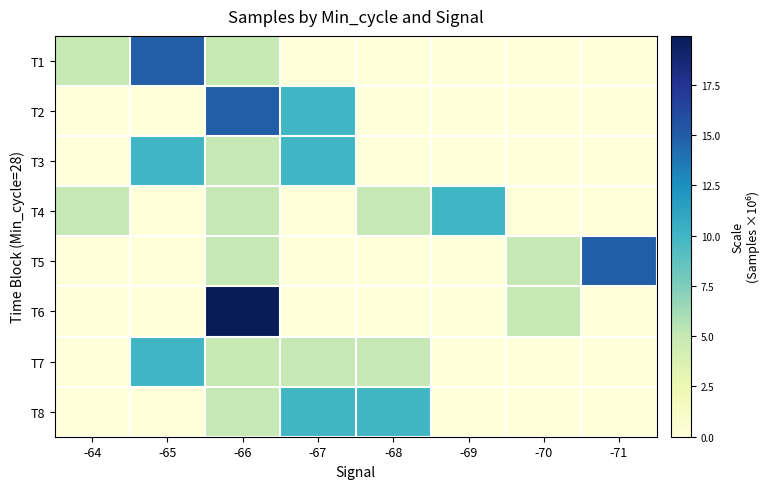

Reading left to right, transcribe all the data shown in this chart.

T1: -64=5.0	-65=15.0	-66=5.0	-67=0.0	-68=0.0	-69=0.0	-70=0.0	-71=0.0
T2: -64=0.0	-65=0.0	-66=15.0	-67=10.0	-68=0.0	-69=0.0	-70=0.0	-71=0.0
T3: -64=0.0	-65=10.0	-66=5.0	-67=10.0	-68=0.0	-69=0.0	-70=0.0	-71=0.0
T4: -64=5.0	-65=0.0	-66=5.0	-67=0.0	-68=5.0	-69=10.0	-70=0.0	-71=0.0
T5: -64=0.0	-65=0.0	-66=5.0	-67=0.0	-68=0.0	-69=0.0	-70=5.0	-71=14.9
T6: -64=0.0	-65=0.0	-66=19.9	-67=0.0	-68=0.0	-69=0.0	-70=5.0	-71=0.0
T7: -64=0.0	-65=10.0	-66=5.0	-67=5.0	-68=5.0	-69=0.0	-70=0.0	-71=0.0
T8: -64=0.0	-65=0.0	-66=5.0	-67=10.0	-68=10.0	-69=0.0	-70=0.0	-71=0.0